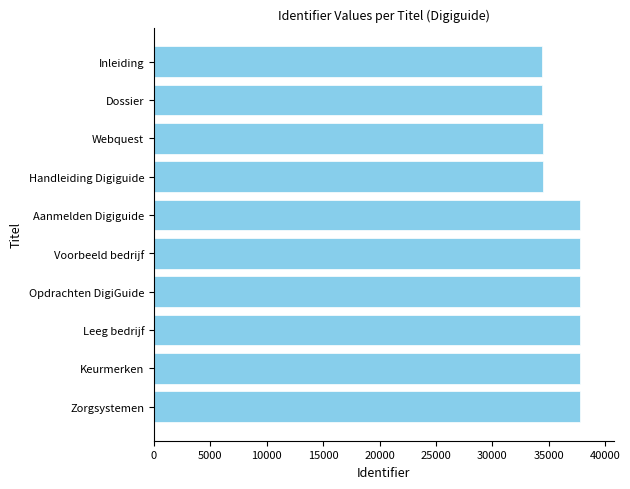

What is the smallest value displayed?

34434